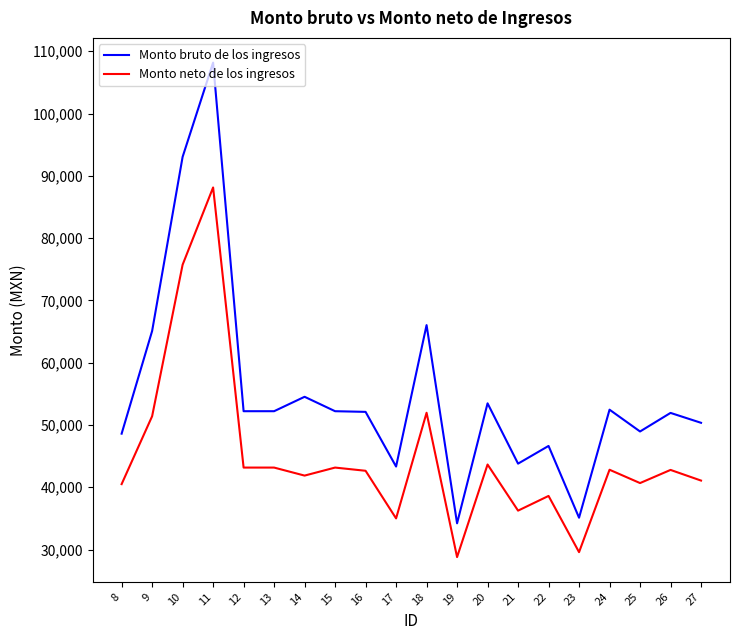

What are all the series names shown in the legend?

Monto bruto de los ingresos, Monto neto de los ingresos